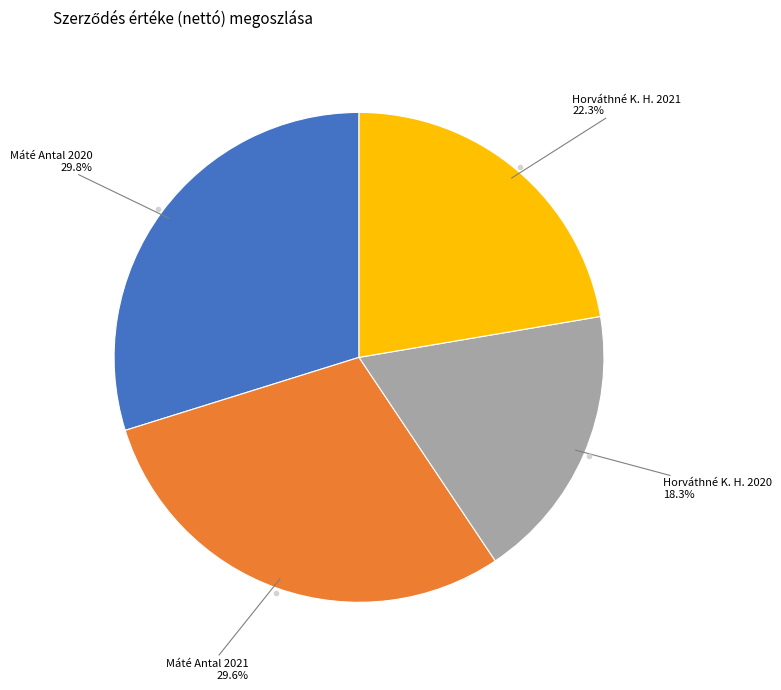

Does any single category account for the majority?

No